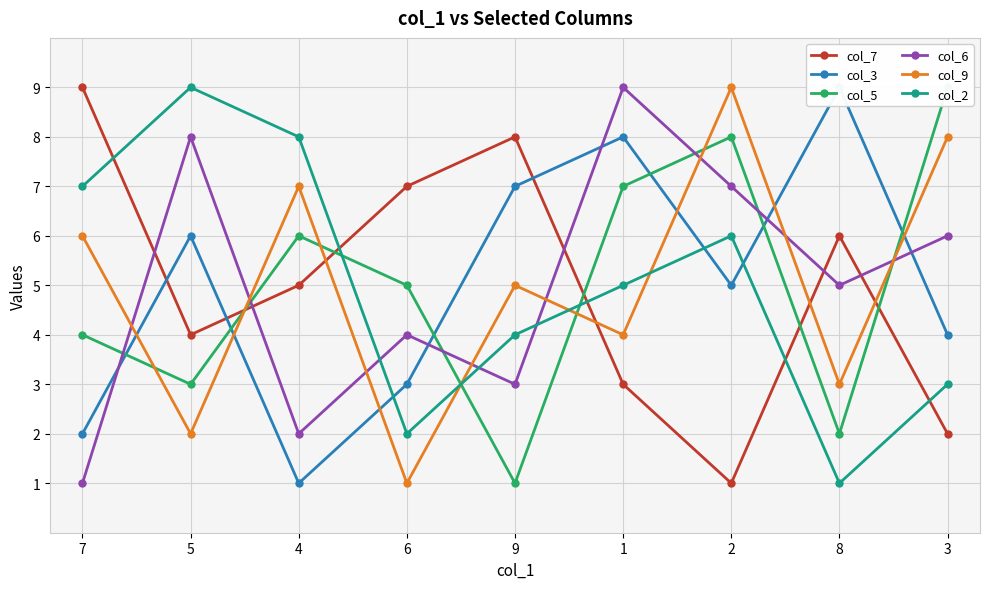

What is the total value across all series at 9?

28